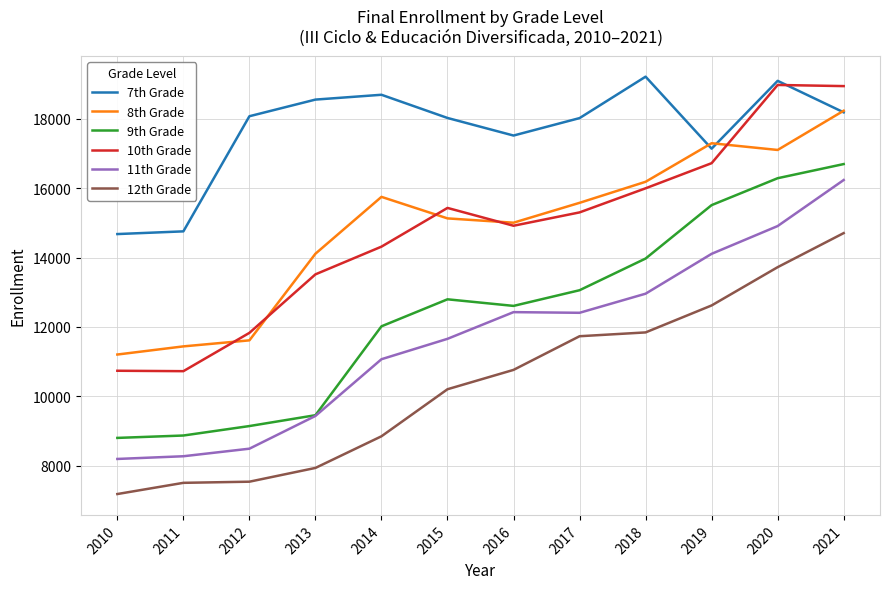

True or false: 7th Grade and 11th Grade cross at least once.

False